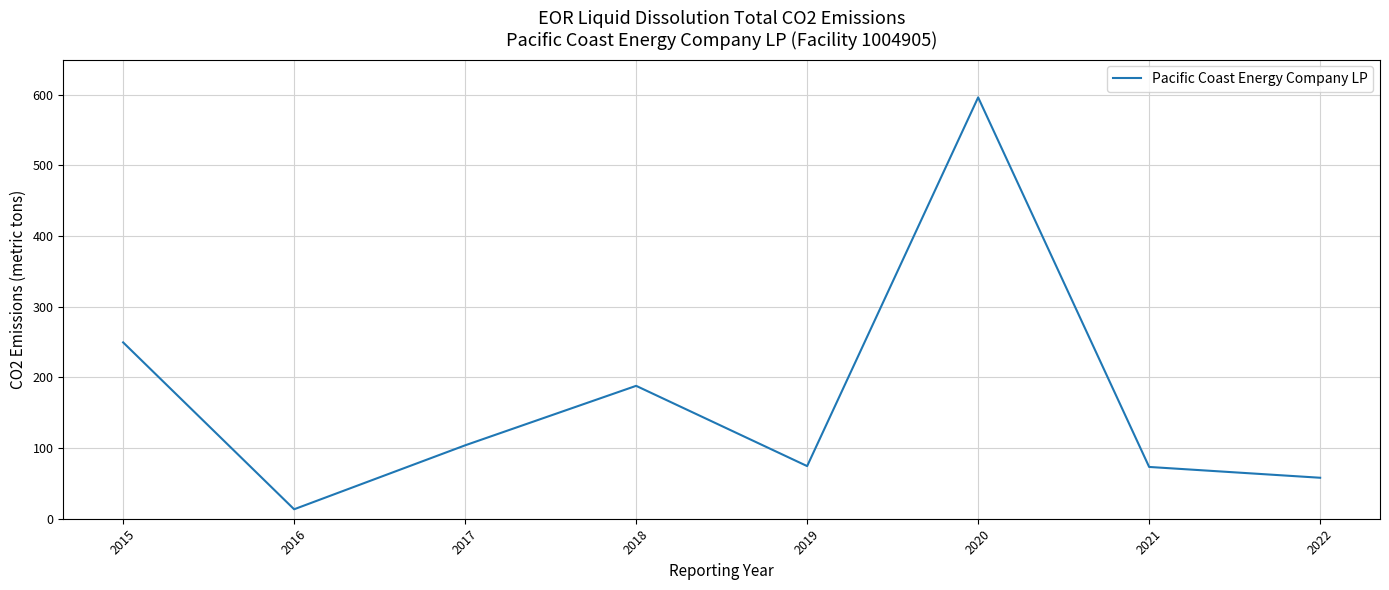

What is the average value?

169.7